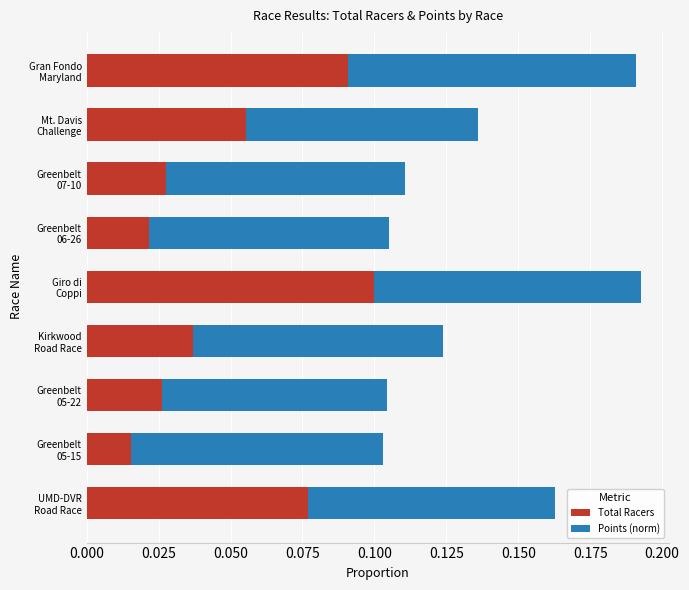

Count the Total Racers values in the range 0 to 1.

9